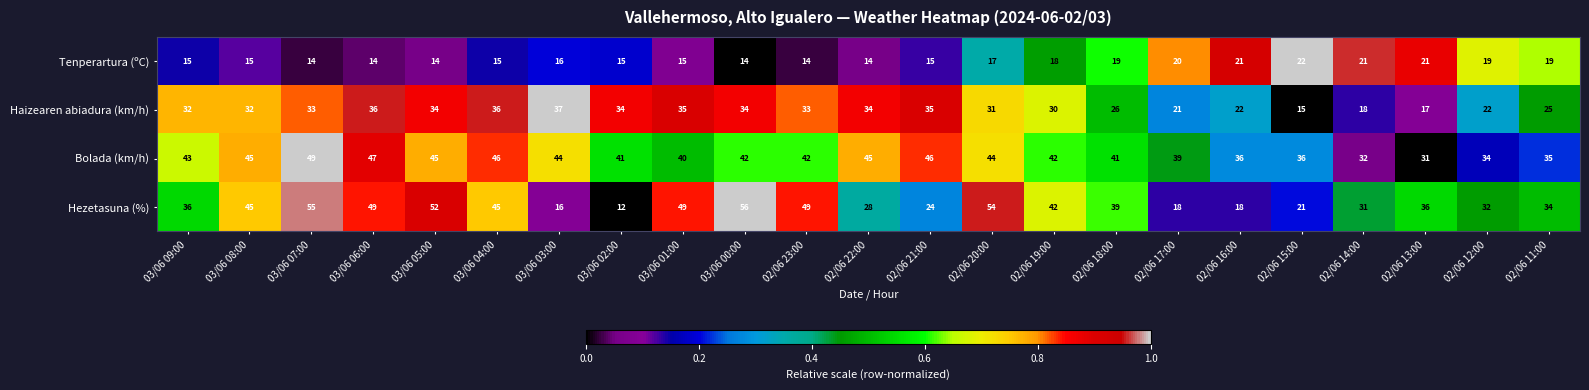

Rank the series by their maximum value, from highest to lowest.

Hezetasuna (%), Bolada (km/h), Haizearen abiadura (km/h), Tenperartura (ºC)